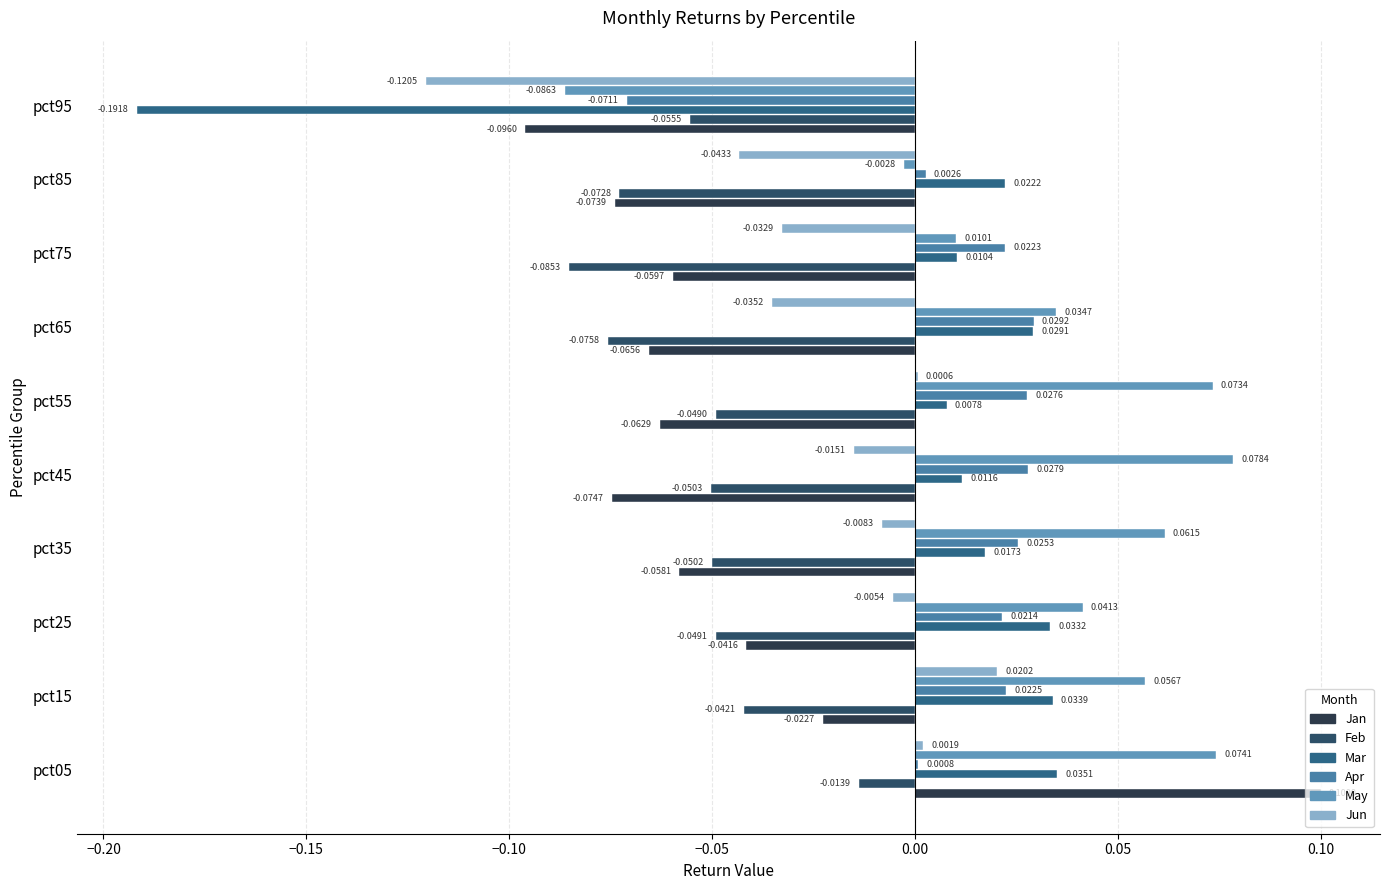

How many distinct data groups are displayed?

6